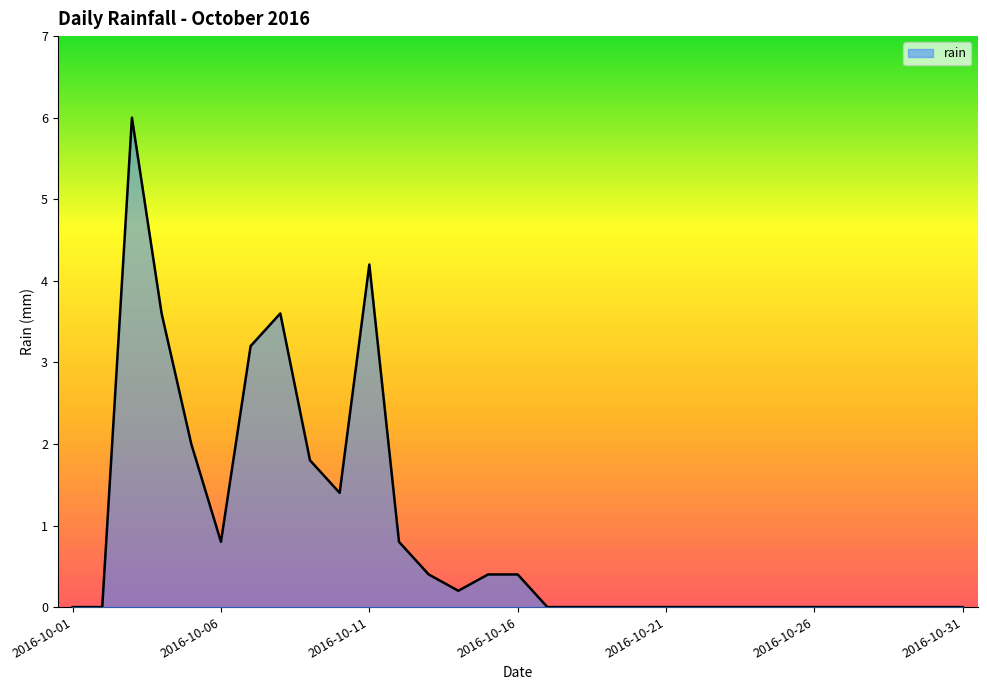

What is the greatest value displayed?

6.0